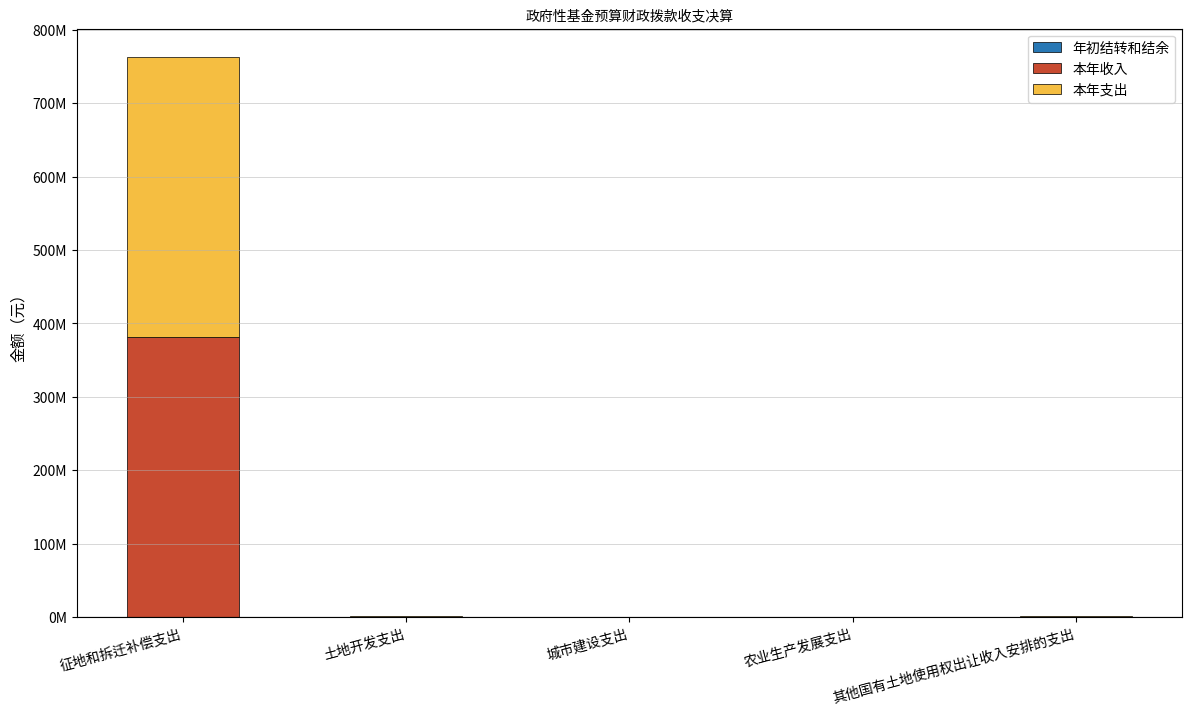

Does the chart contain stacked bars?

Yes